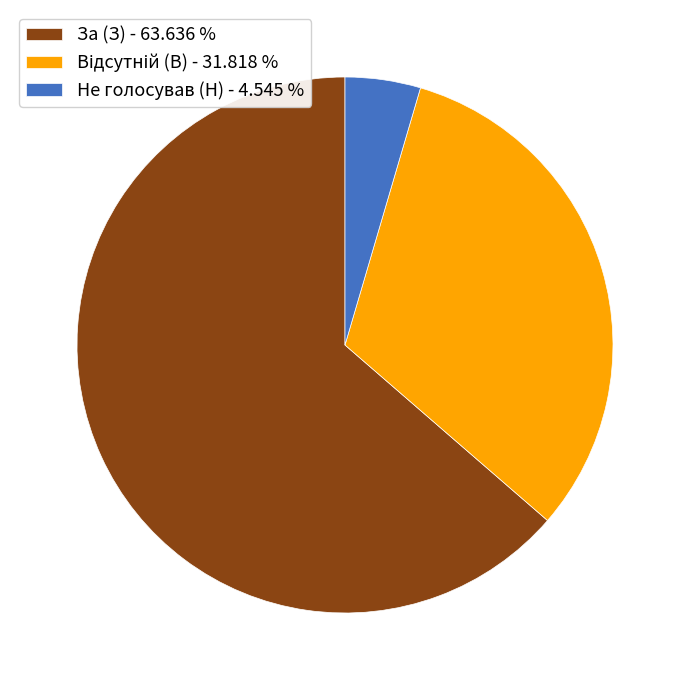

Which slice is the smallest?

Не голосував (Н)